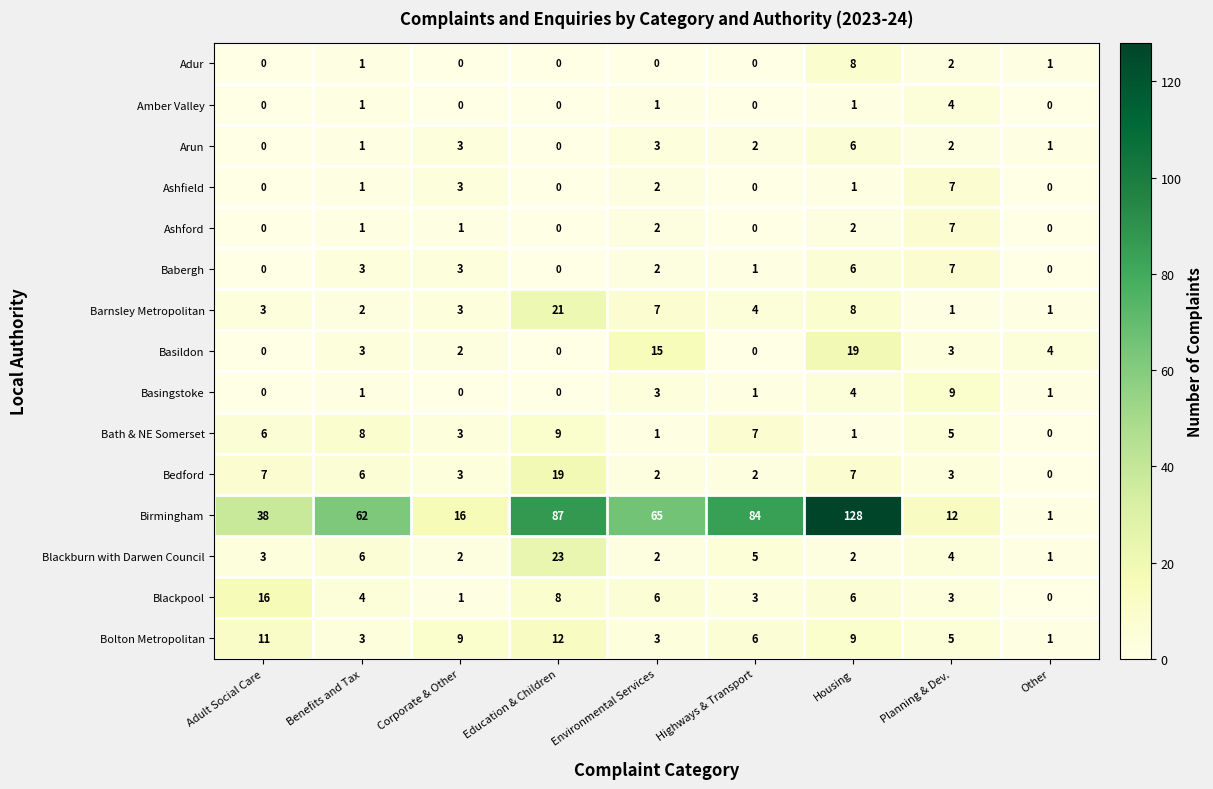

How many positive values does the Bedford series have?

8